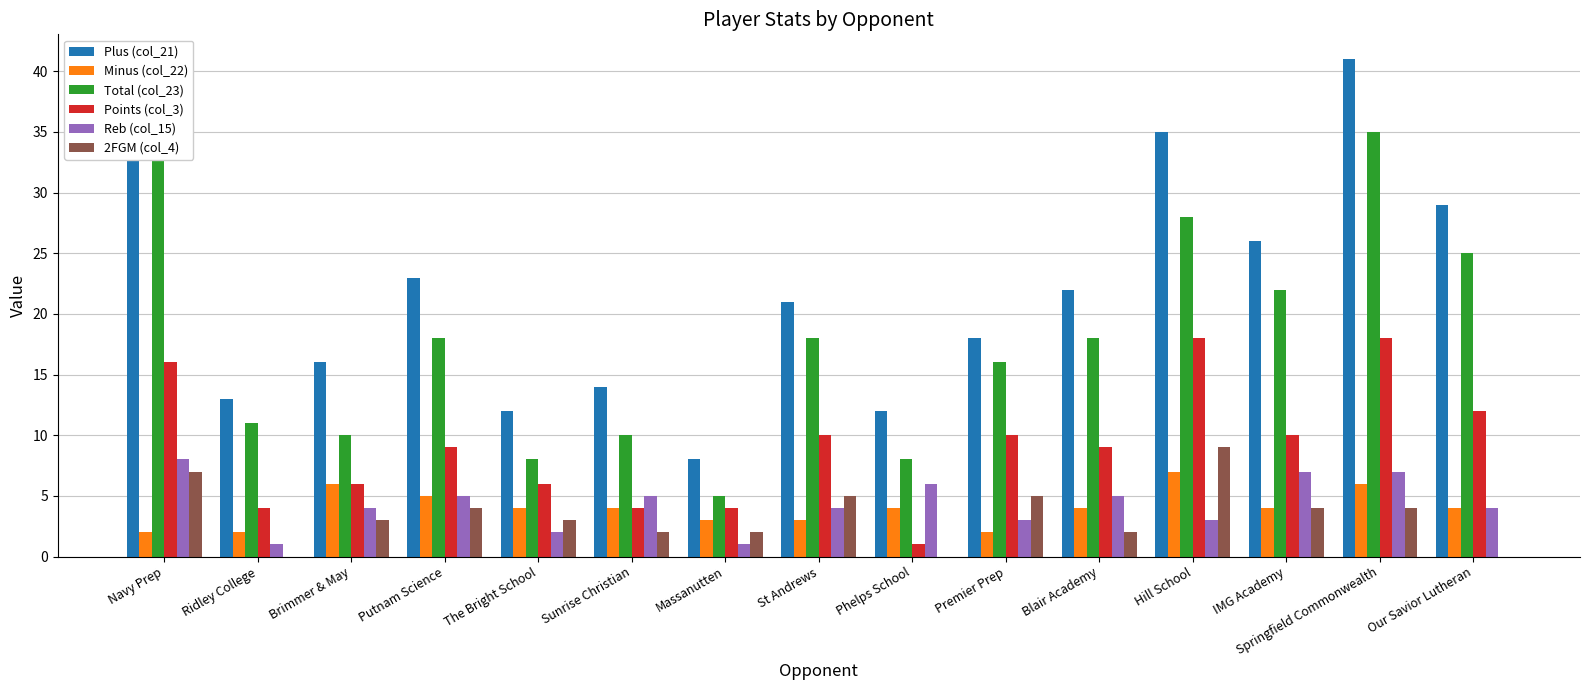

Reading left to right, extract all data points from this chart.

Plus (col_21): Navy Prep=38	Ridley College=13	Brimmer & May=16	Putnam Science=23	The Bright School=12	Sunrise Christian=14	Massanutten=8	St Andrews=21	Phelps School=12	Premier Prep=18	Blair Academy=22	Hill School=35	IMG Academy=26	Springfield Commonwealth=41	Our Savior Lutheran=29
Minus (col_22): Navy Prep=2	Ridley College=2	Brimmer & May=6	Putnam Science=5	The Bright School=4	Sunrise Christian=4	Massanutten=3	St Andrews=3	Phelps School=4	Premier Prep=2	Blair Academy=4	Hill School=7	IMG Academy=4	Springfield Commonwealth=6	Our Savior Lutheran=4
Total (col_23): Navy Prep=36	Ridley College=11	Brimmer & May=10	Putnam Science=18	The Bright School=8	Sunrise Christian=10	Massanutten=5	St Andrews=18	Phelps School=8	Premier Prep=16	Blair Academy=18	Hill School=28	IMG Academy=22	Springfield Commonwealth=35	Our Savior Lutheran=25
Points (col_3): Navy Prep=16	Ridley College=4	Brimmer & May=6	Putnam Science=9	The Bright School=6	Sunrise Christian=4	Massanutten=4	St Andrews=10	Phelps School=1	Premier Prep=10	Blair Academy=9	Hill School=18	IMG Academy=10	Springfield Commonwealth=18	Our Savior Lutheran=12
Reb (col_15): Navy Prep=8	Ridley College=1	Brimmer & May=4	Putnam Science=5	The Bright School=2	Sunrise Christian=5	Massanutten=1	St Andrews=4	Phelps School=6	Premier Prep=3	Blair Academy=5	Hill School=3	IMG Academy=7	Springfield Commonwealth=7	Our Savior Lutheran=4
2FGM (col_4): Navy Prep=7	Ridley College=0	Brimmer & May=3	Putnam Science=4	The Bright School=3	Sunrise Christian=2	Massanutten=2	St Andrews=5	Phelps School=0	Premier Prep=5	Blair Academy=2	Hill School=9	IMG Academy=4	Springfield Commonwealth=4	Our Savior Lutheran=0